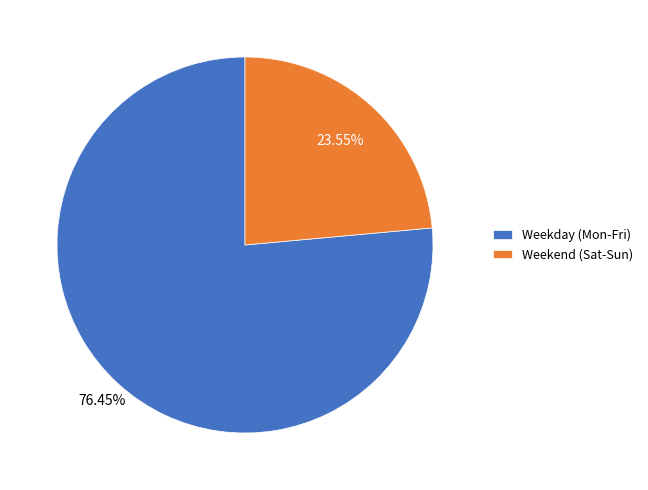

What is the smallest slice in the pie chart?

Weekend (Sat-Sun)